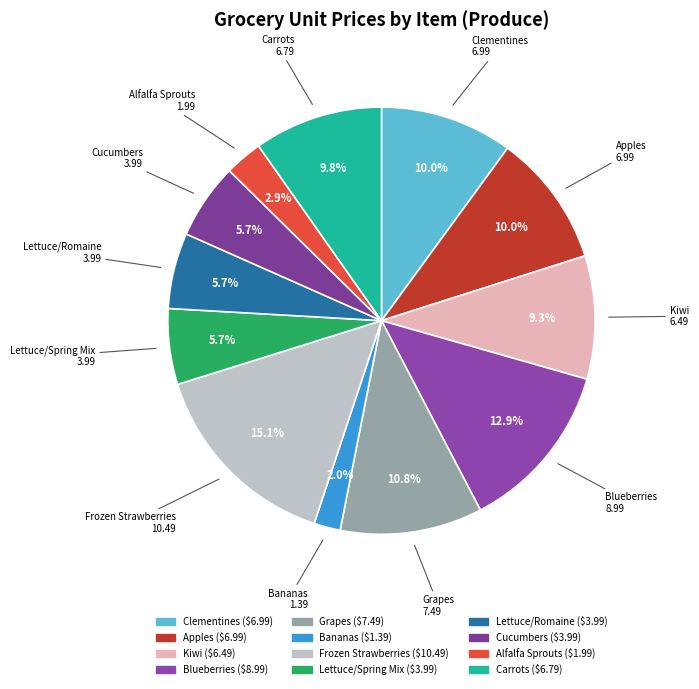

Count the number of slices in the pie.

12